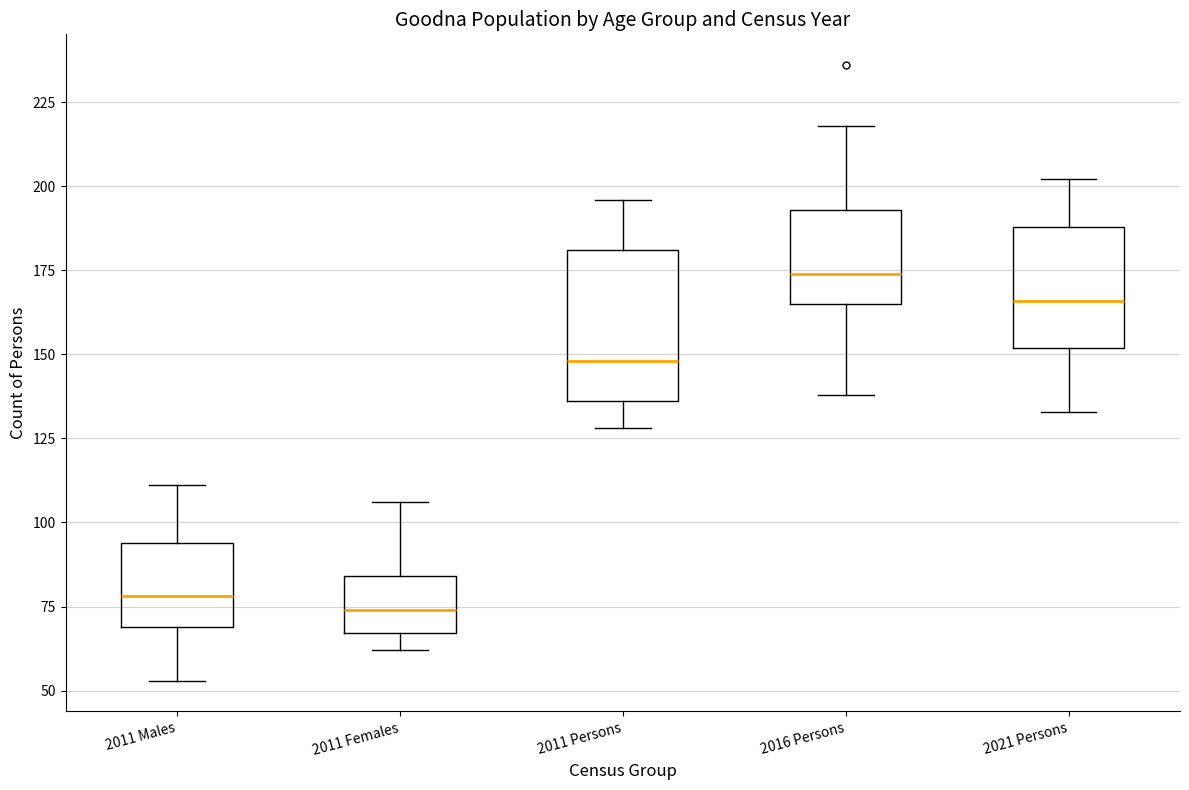

Reading left to right, transcribe this box plot: for each box, give where its median line is, the range the box spans, and where its two whiskers end, as read against the y-axis. The values are not printed on the chart, so give them approximately, as read against the axis.

2011 Males: median 80, box 70 to 95, whiskers 55 to 110
2011 Females: median 75, box 65 to 85, whiskers 60 to 105
2011 Persons: median 150, box 135 to 180, whiskers 130 to 195
2016 Persons: median 175, box 165 to 195, whiskers 140 to 220
2021 Persons: median 165, box 150 to 190, whiskers 135 to 200